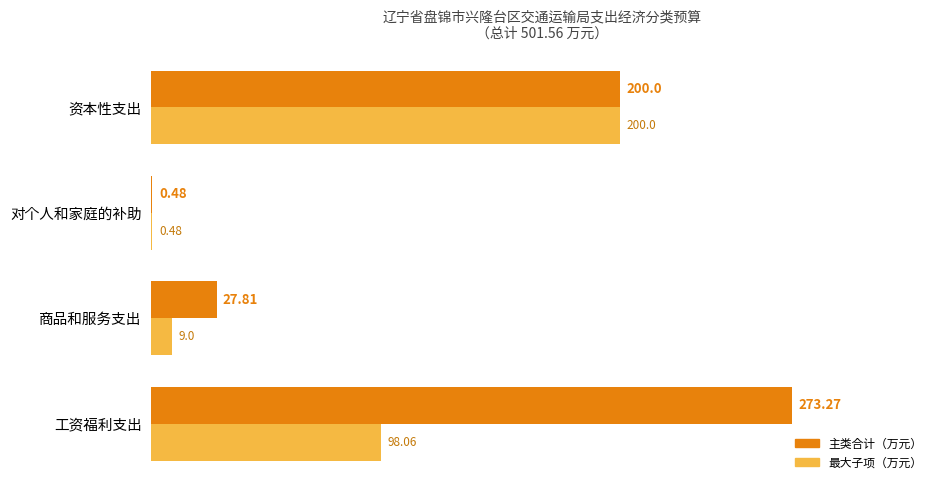

Which category has the highest value across all series?

工资福利支出